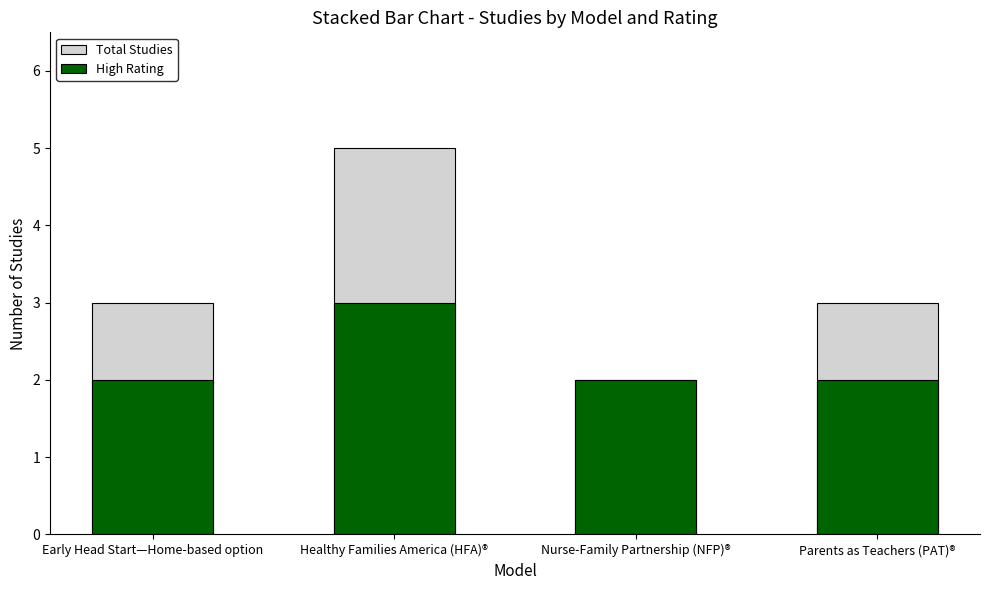

At how many categories does at least one series exceed 4?

1